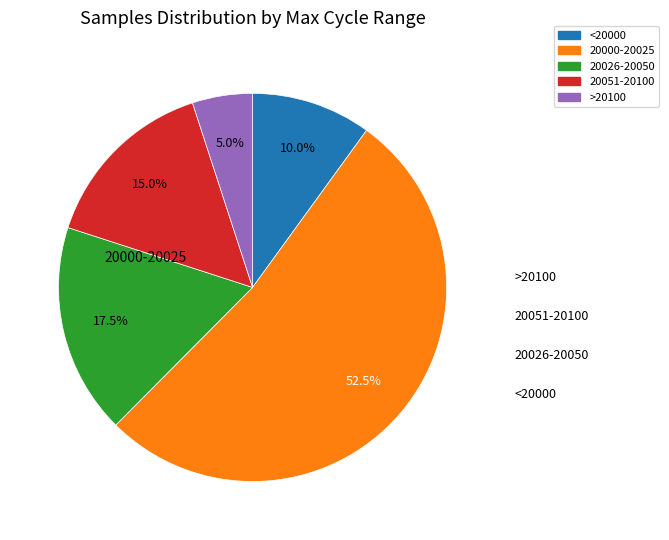

Is there any slice that represents more than half of the pie?

Yes